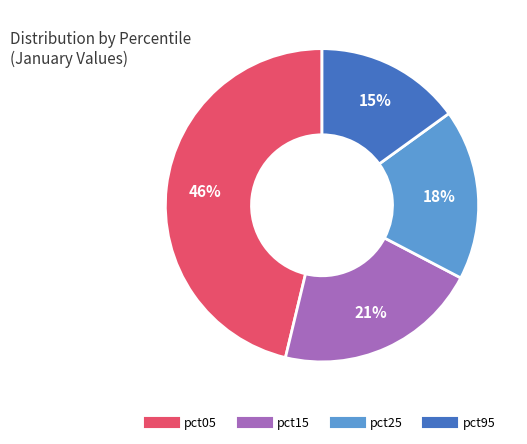

Does any single category account for the majority?

No